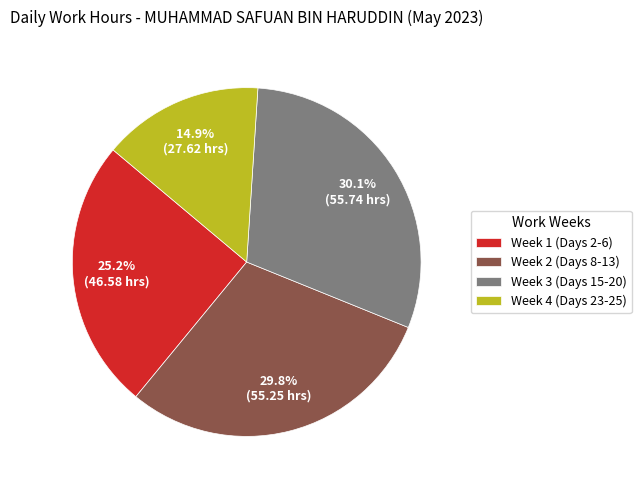

Count the number of slices in the pie.

4